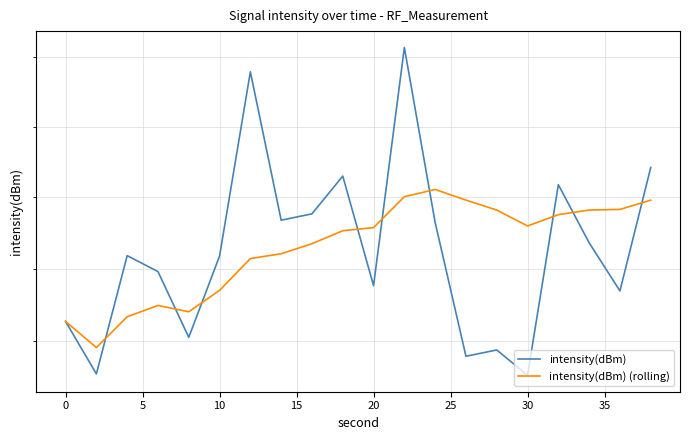

Rank the series by their maximum value, from lowest to highest.

intensity(dBm) (rolling), intensity(dBm)